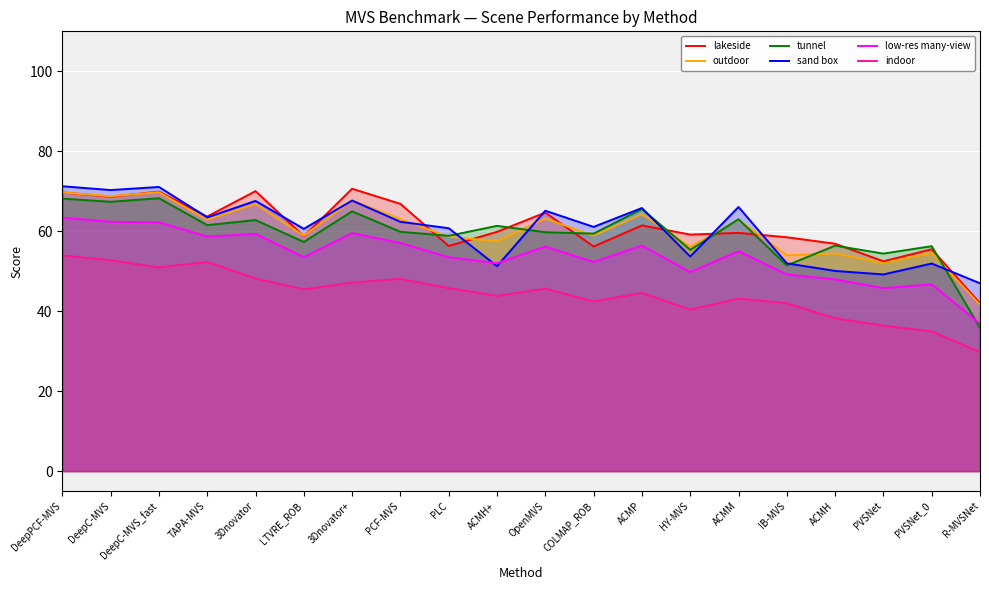

List the series in order of their peak value, lowest first.

indoor, low-res many-view, tunnel, outdoor, lakeside, sand box